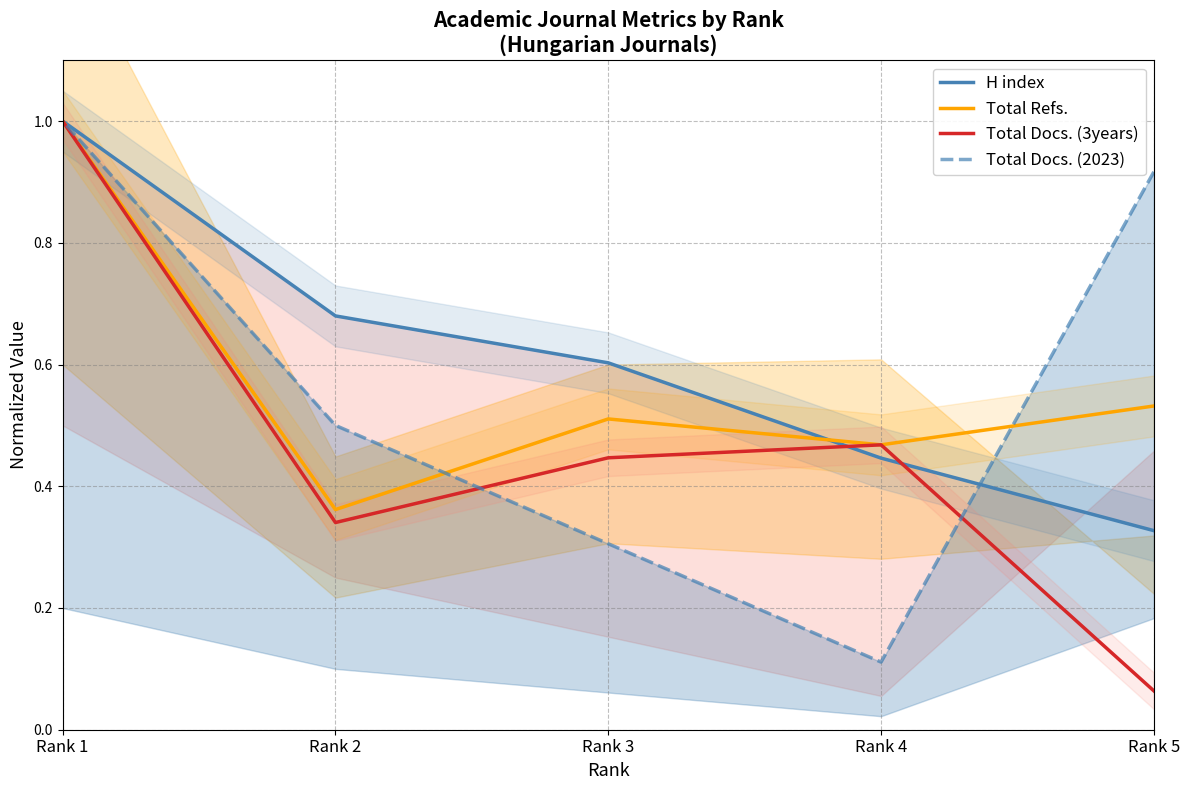

What is the average value of the H index series?

0.6